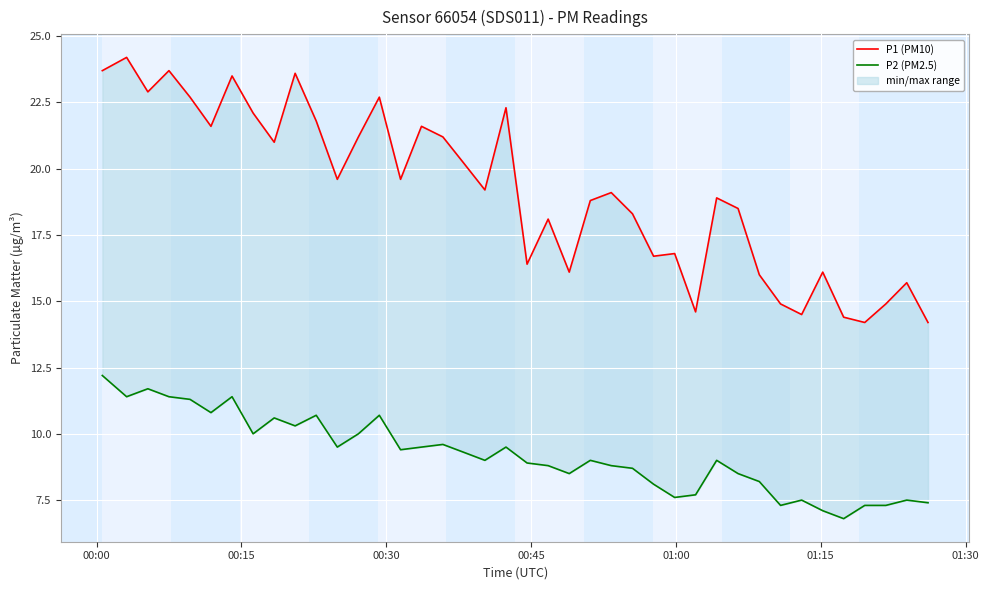

Rank the series by their average value, from lowest to highest.

P2 (PM2.5), P1 (PM10)